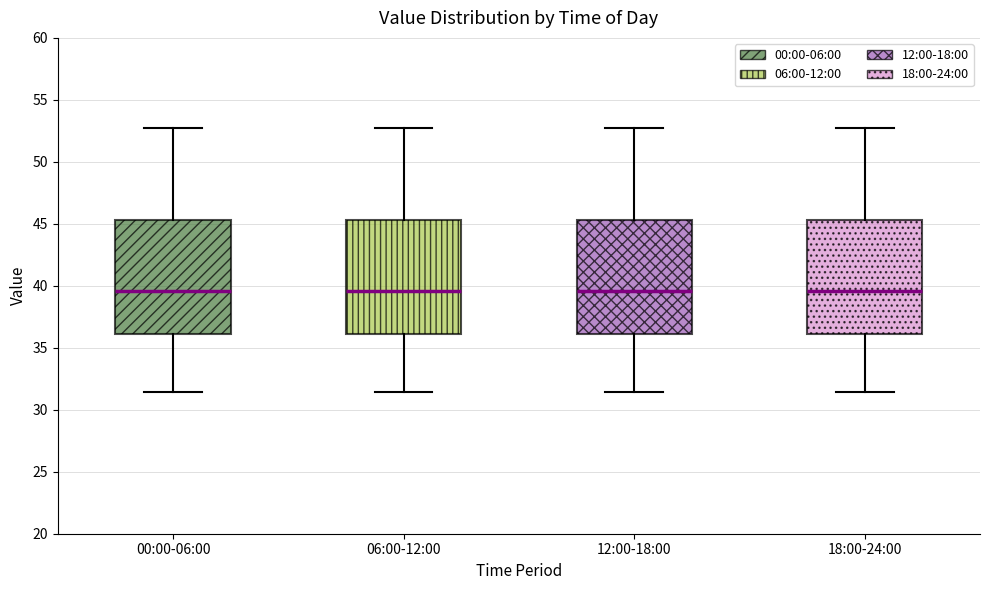

Reading left to right, transcribe this box plot: for each box, give where its median line is, the range the box spans, and where its two whiskers end, as read against the y-axis. The values are not printed on the chart, so give them approximately, as read against the axis.

00:00-06:00: median 39.5, box 36.0 to 45.5, whiskers 31.5 to 52.5
06:00-12:00: median 39.5, box 36.0 to 45.5, whiskers 31.5 to 52.5
12:00-18:00: median 39.5, box 36.0 to 45.5, whiskers 31.5 to 52.5
18:00-24:00: median 39.5, box 36.0 to 45.5, whiskers 31.5 to 52.5